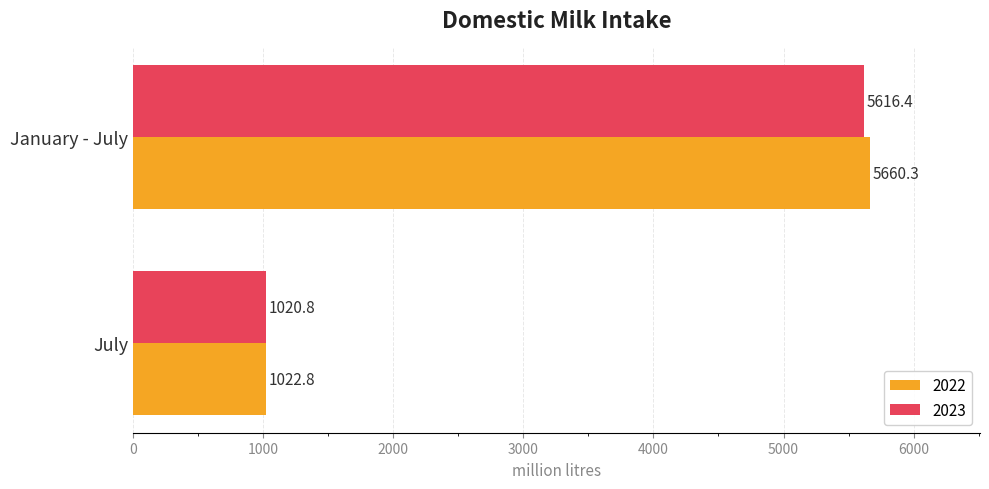

How many distinct data groups are displayed?

2